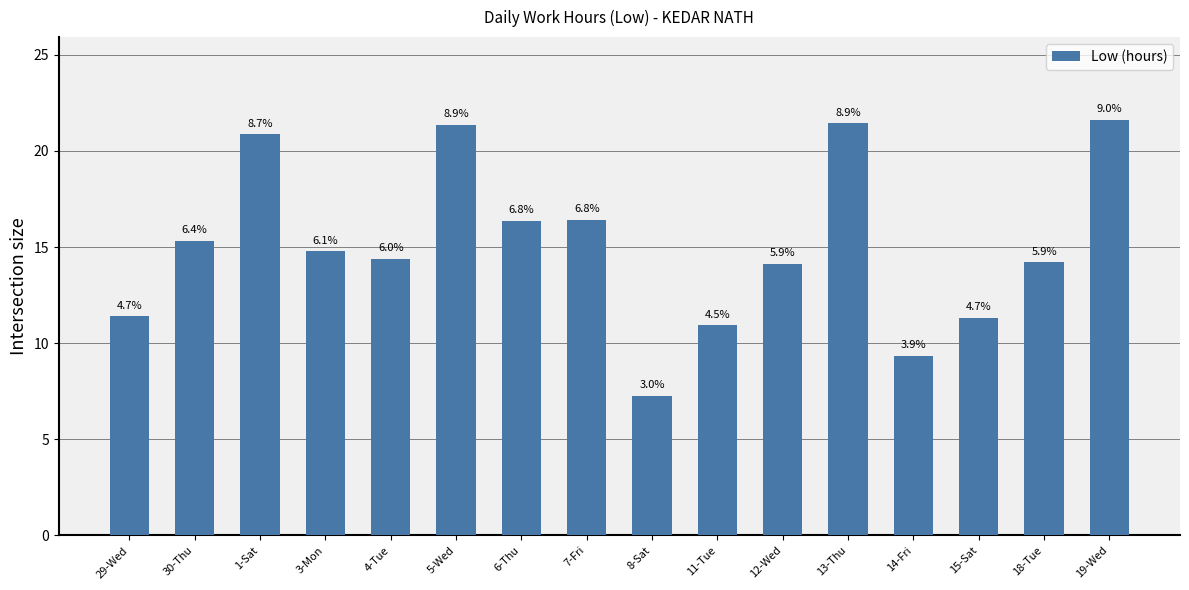

How many bars are there in total?

16